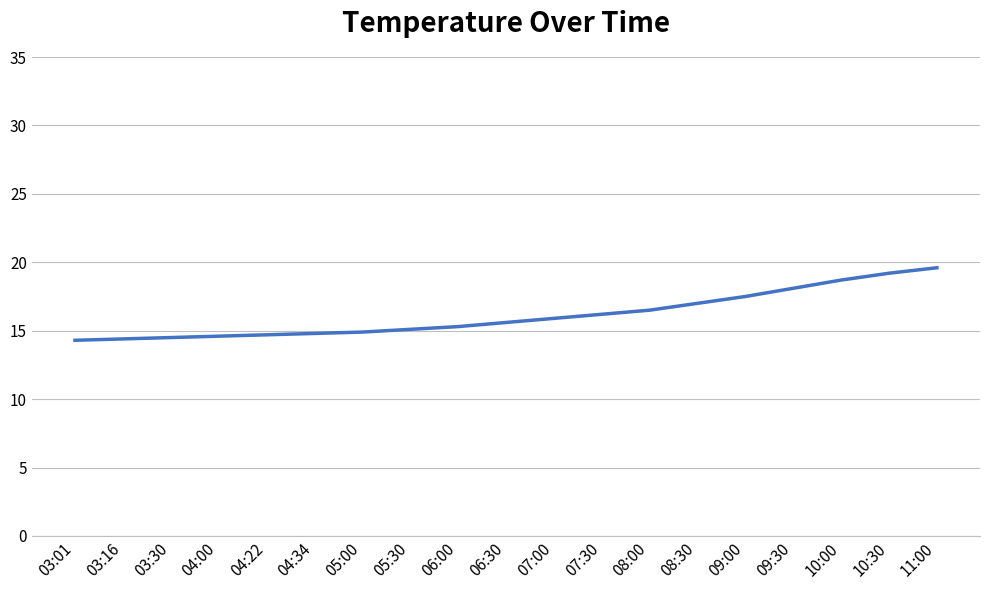

What position from the right is 08:00?

7